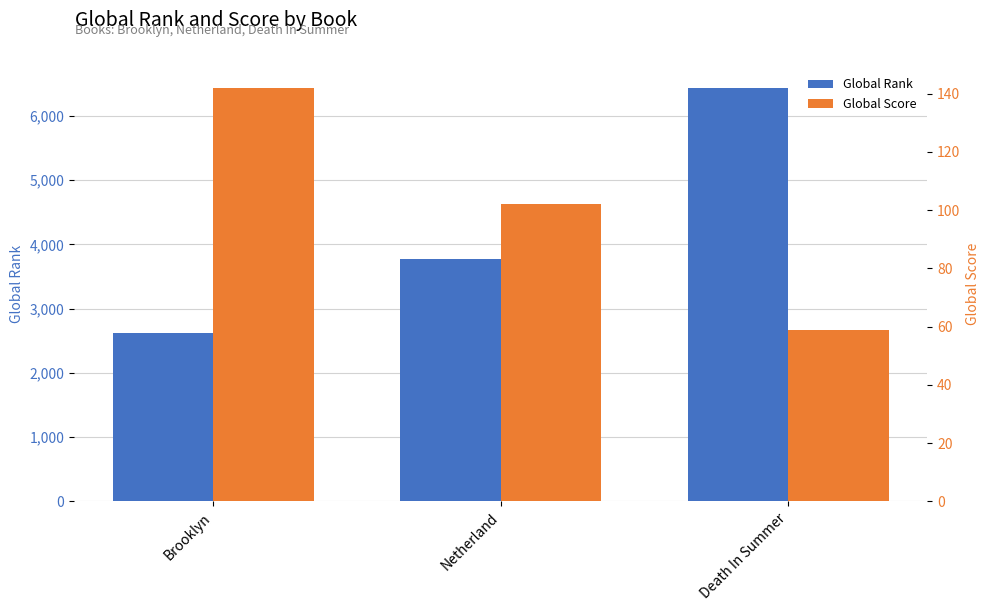

Is the value of Global Rank at Death In Summer greater than the value of Global Score at Brooklyn?

Yes